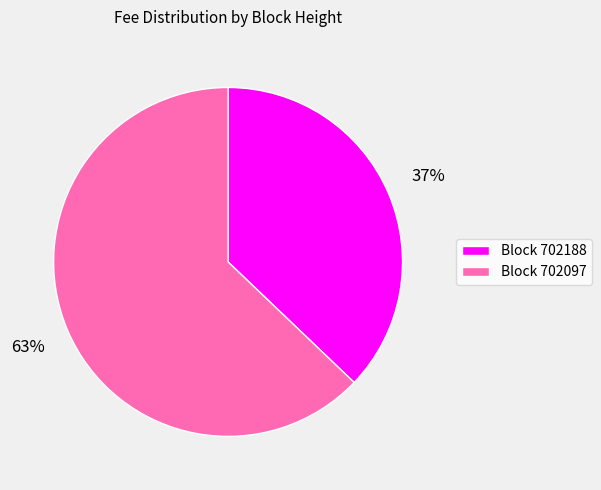

Is the sum of Block 702097 and Block 702188 greater than half?

Yes